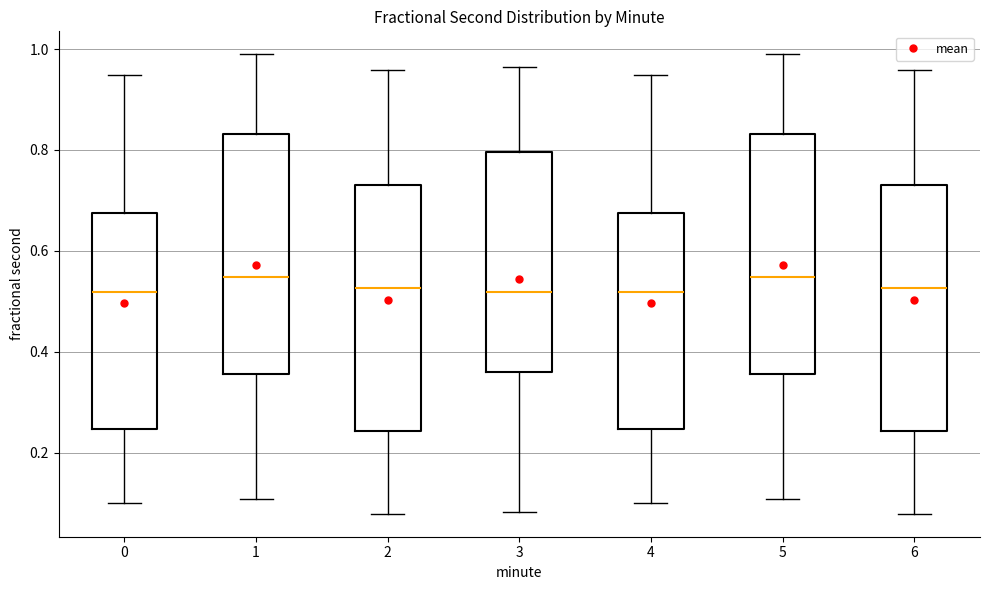

Reading left to right, transcribe this box plot: for each box, give where its median line is, the range the box spans, and where its two whiskers end, as read against the y-axis. The values are not printed on the chart, so give them approximately, as read against the axis.

0: median 0.52, box 0.24 to 0.68, whiskers 0.10 to 0.94
1: median 0.54, box 0.36 to 0.84, whiskers 0.10 to 0.98
2: median 0.52, box 0.24 to 0.74, whiskers 0.08 to 0.96
3: median 0.52, box 0.36 to 0.80, whiskers 0.08 to 0.96
4: median 0.52, box 0.24 to 0.68, whiskers 0.10 to 0.94
5: median 0.54, box 0.36 to 0.84, whiskers 0.10 to 0.98
6: median 0.52, box 0.24 to 0.74, whiskers 0.08 to 0.96